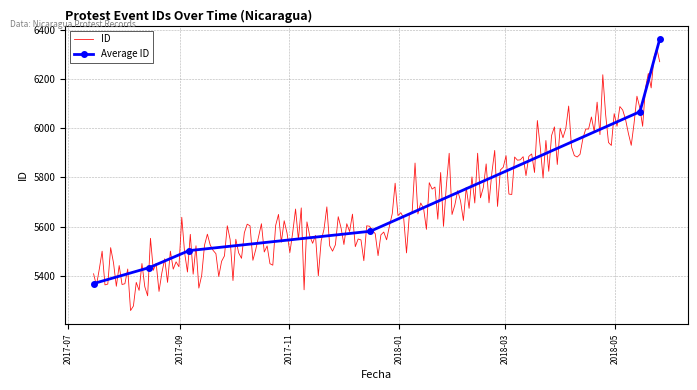

Rank the categories by value from lowest to highest.

2017-07-15, 2017-08-15, 2017-09-06, 2017-12-16, 2018-05-15, 2018-05-26